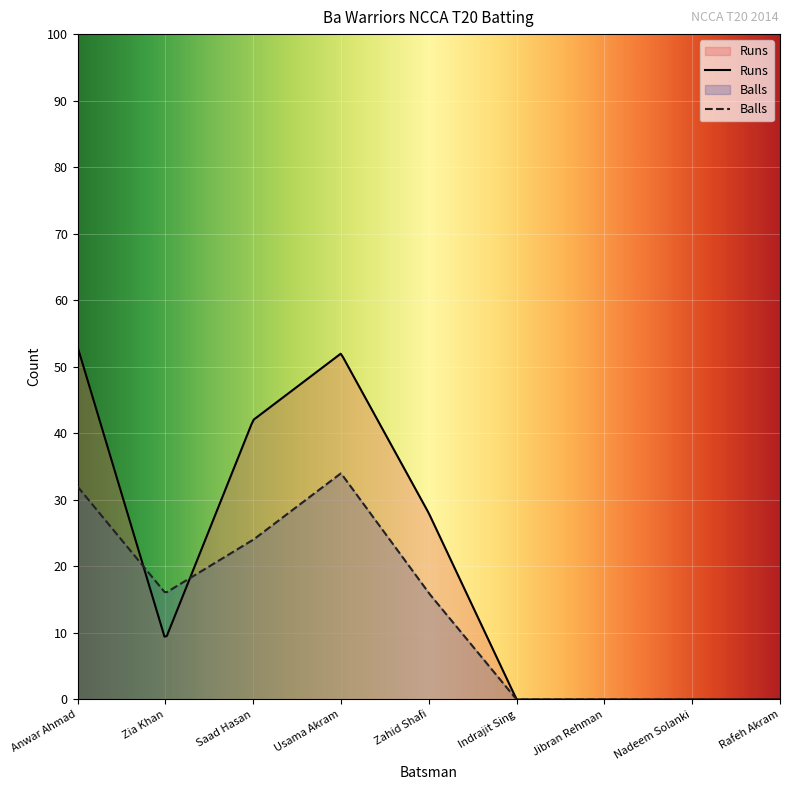

At which category is the sum across all series the highest?

Usama Akram